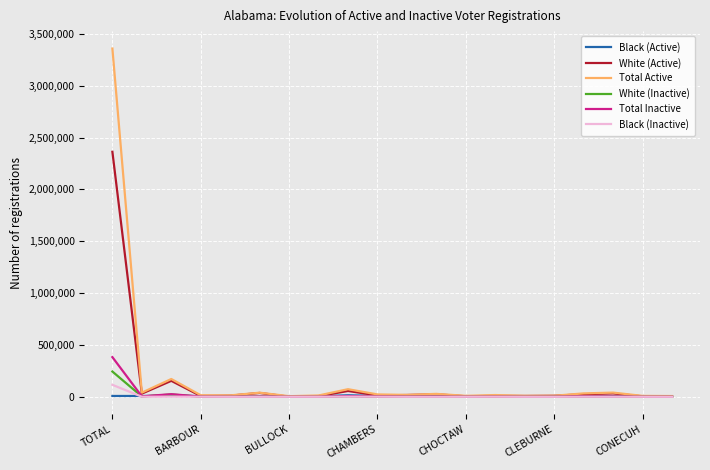

What is the greatest value displayed?

3358501